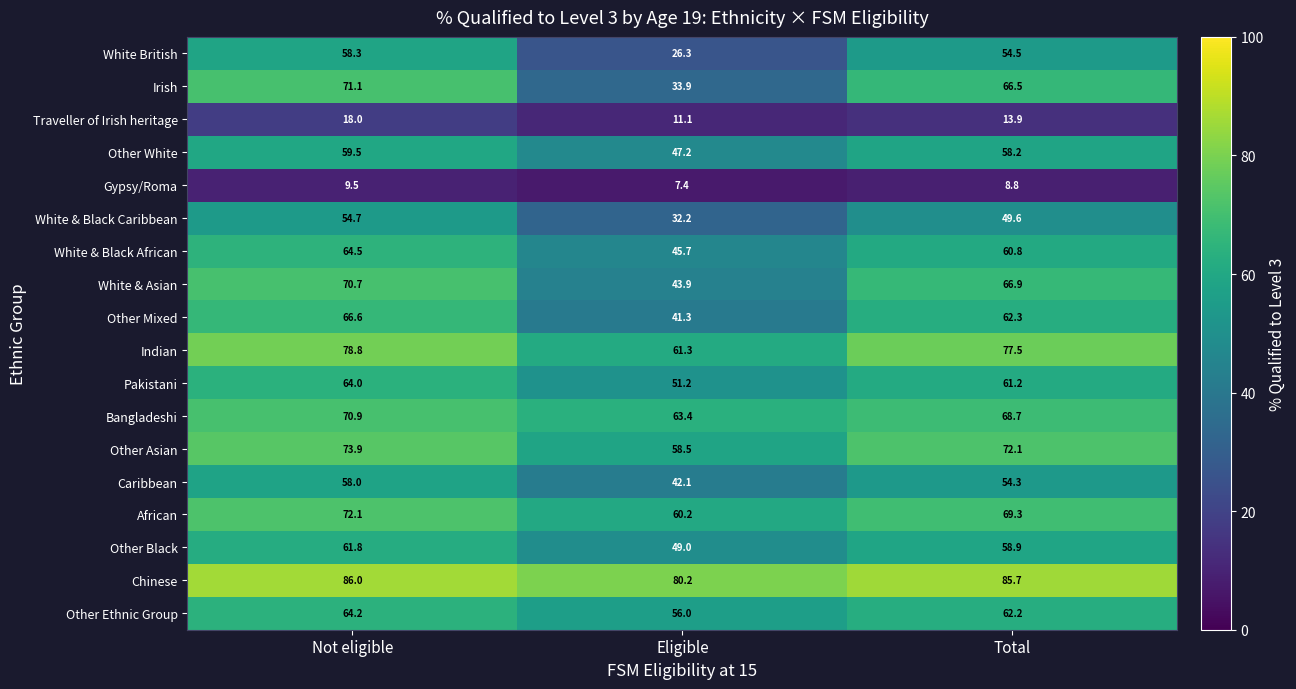

Which series has the largest total across all categories?

Chinese